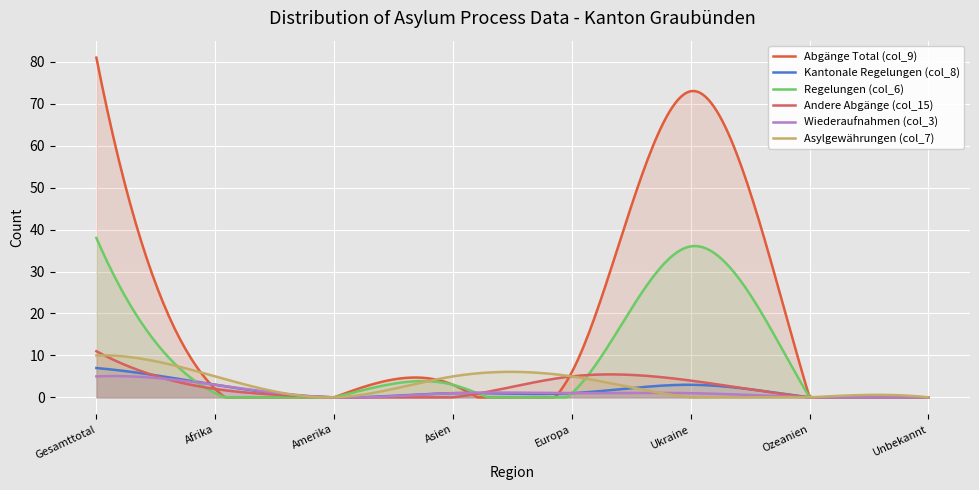

Between Asien and Ukraine, which is larger?

Ukraine